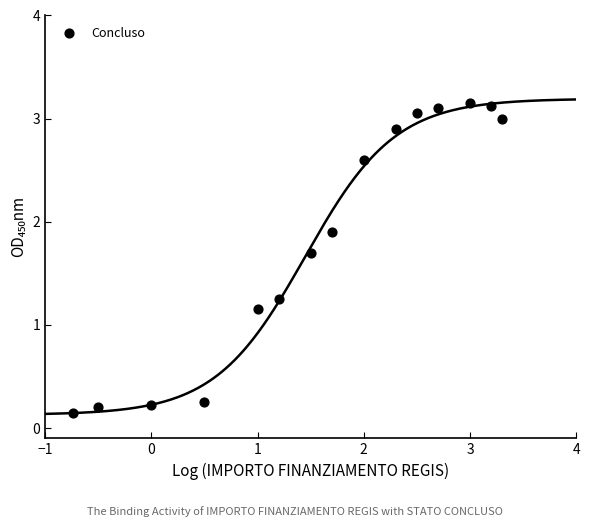

What is the range of X values (max minus min)?

4.0